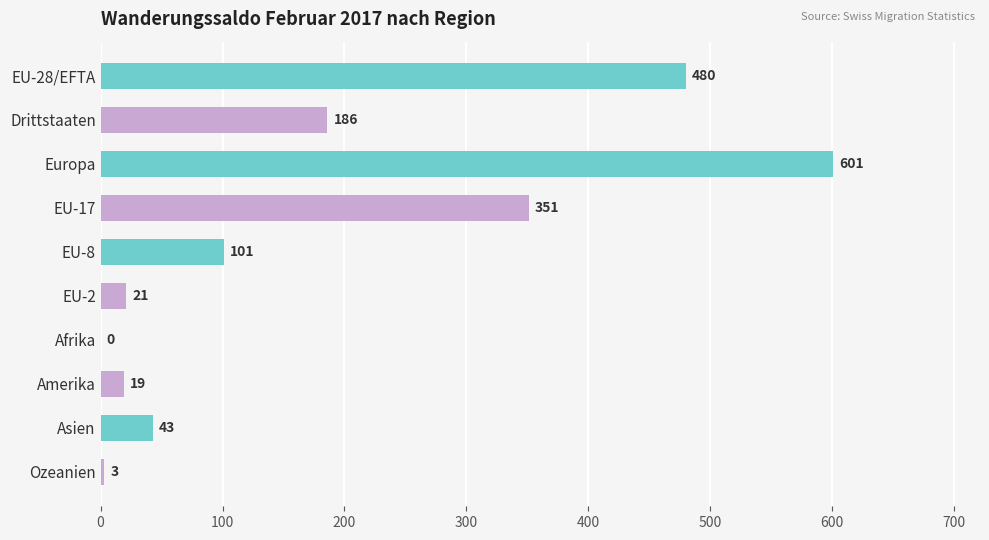

Where is the data nearest to the value 300?

EU-17